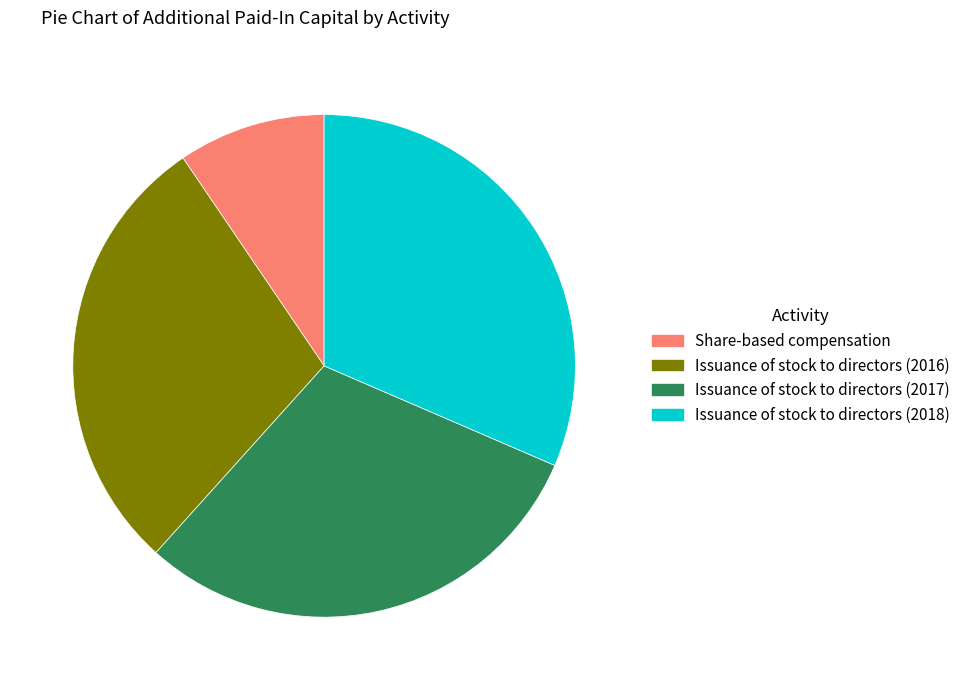

Combined, do Issuance of stock to directors (2017) and Issuance of stock to directors (2016) account for over 50%?

Yes